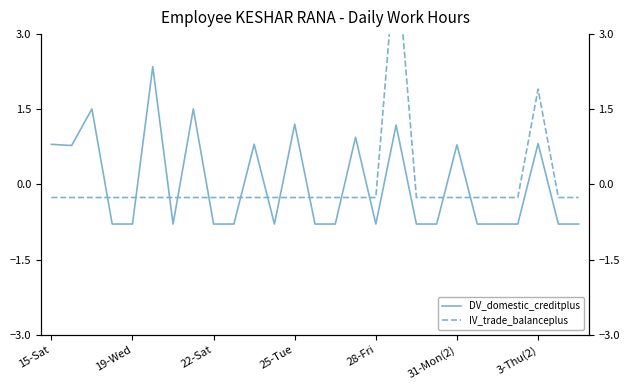

How many negative values does the DV_domestic_creditplus series have?

16